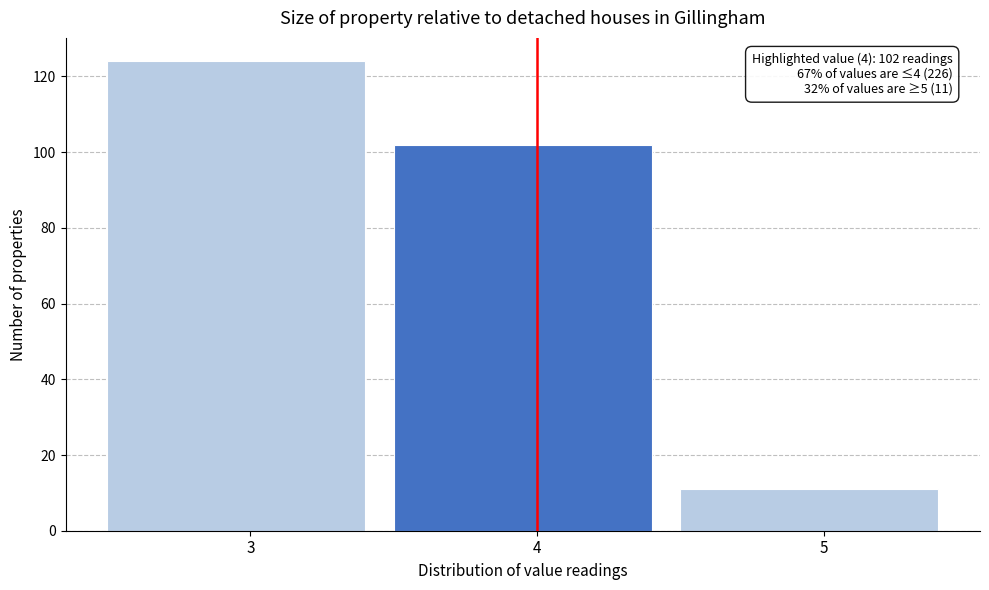

Over which range of the x-axis is the bar tallest?

2.5 to 3.5